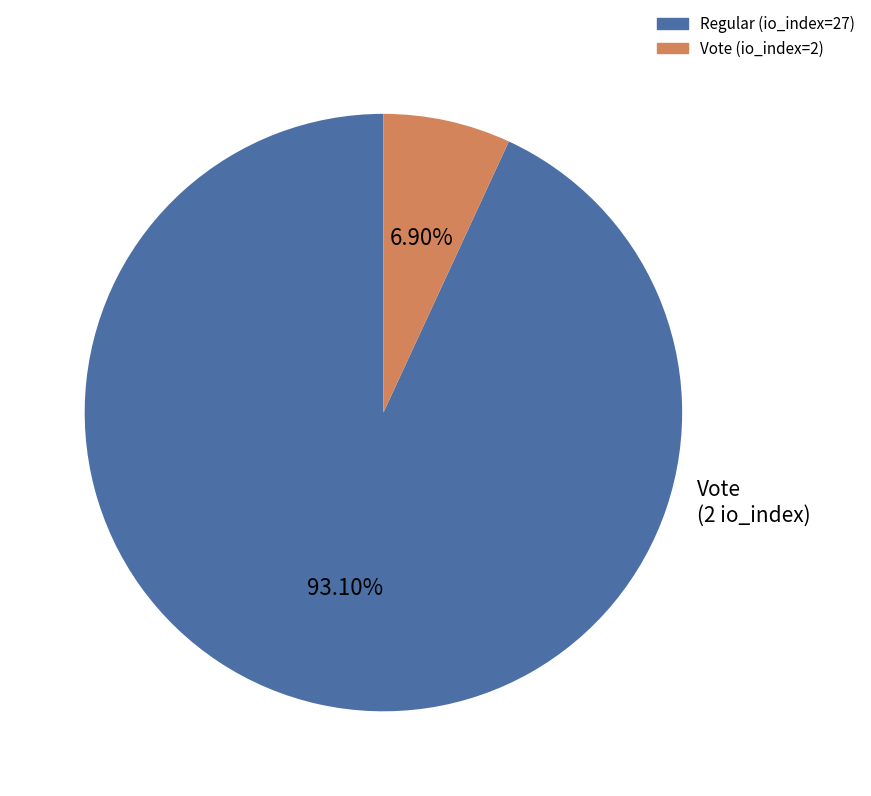

Which has a higher value, Regular (io_index=27) or Vote (io_index=2)?

Regular (io_index=27)